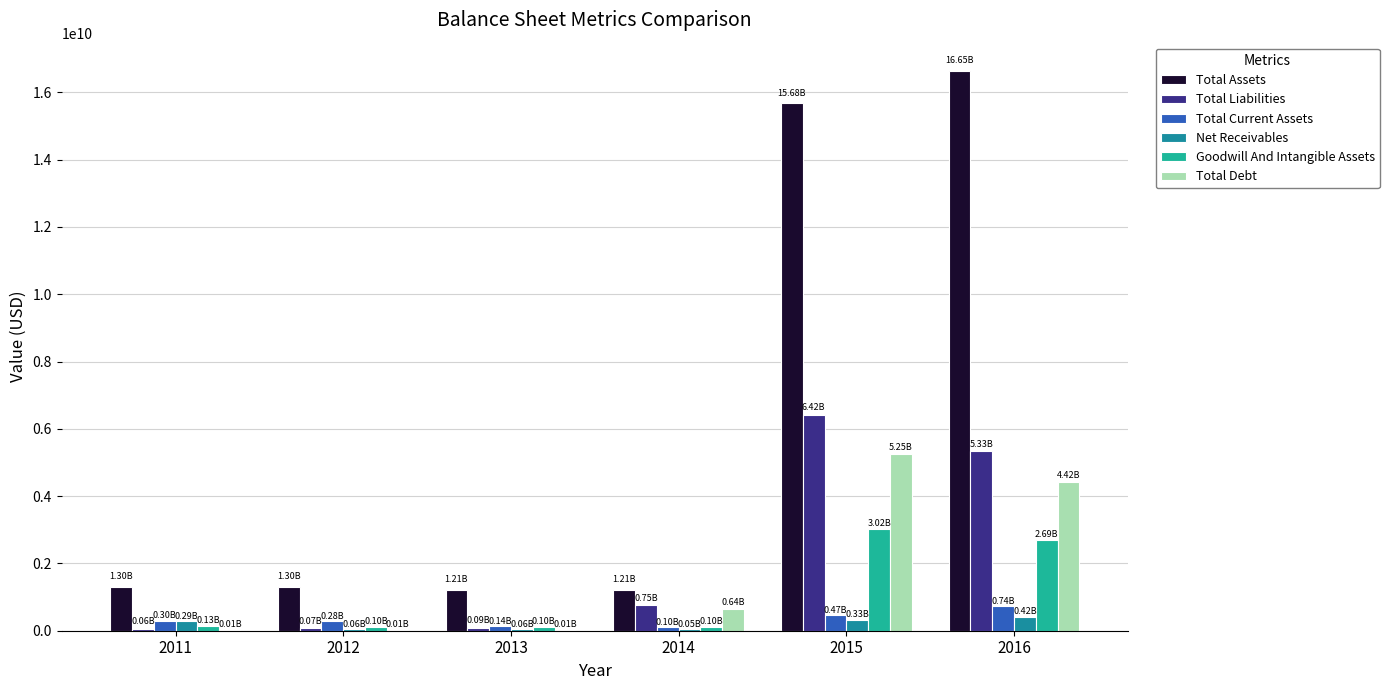

Which category has the highest value in the Total Debt series?

2015